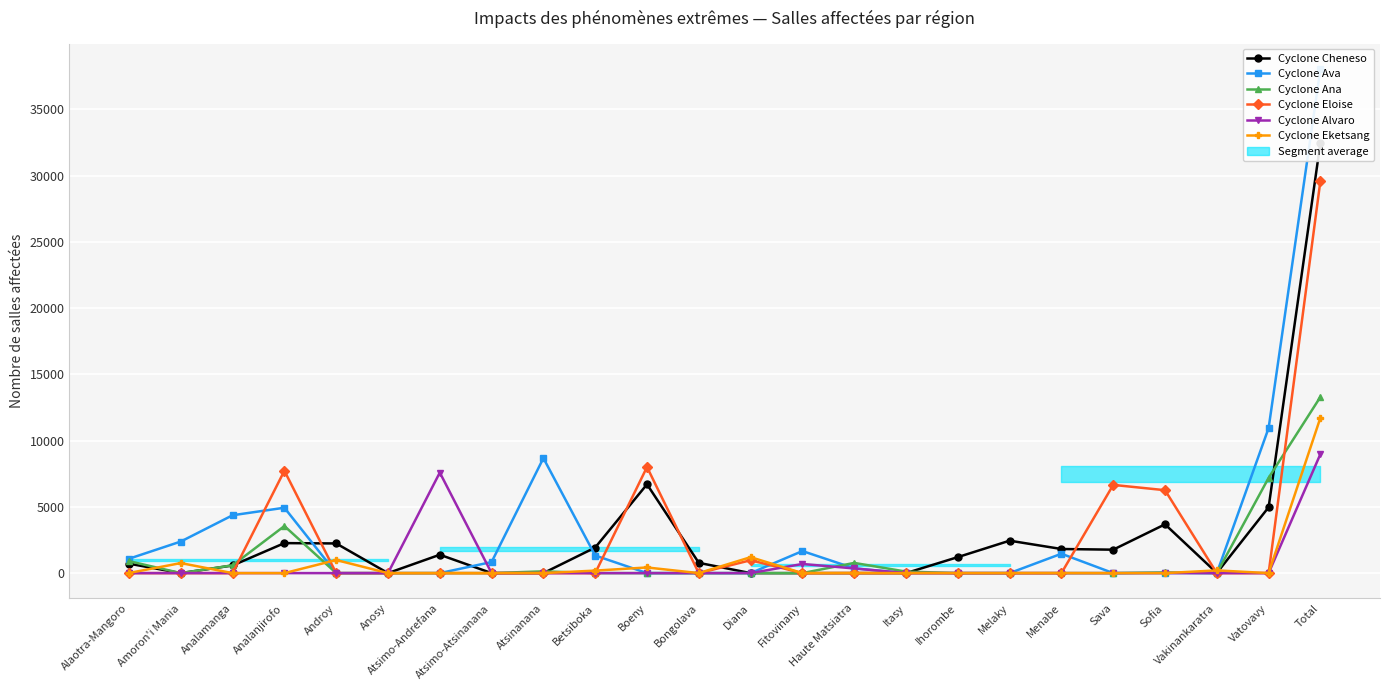

How many categories are shown in the chart?

24